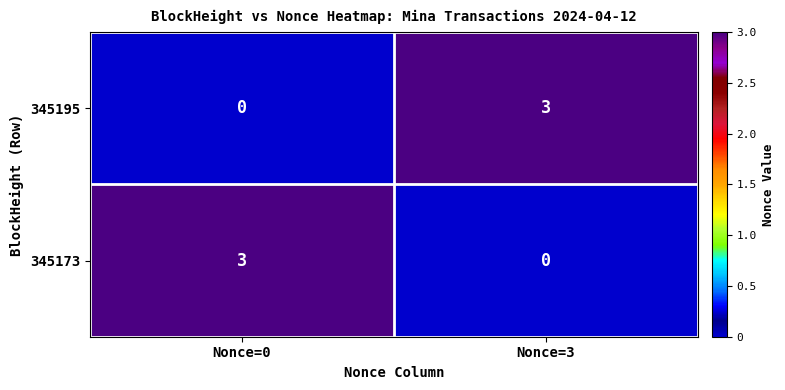

What is the difference between the 345195 values at Nonce=3 and Nonce=0?

3